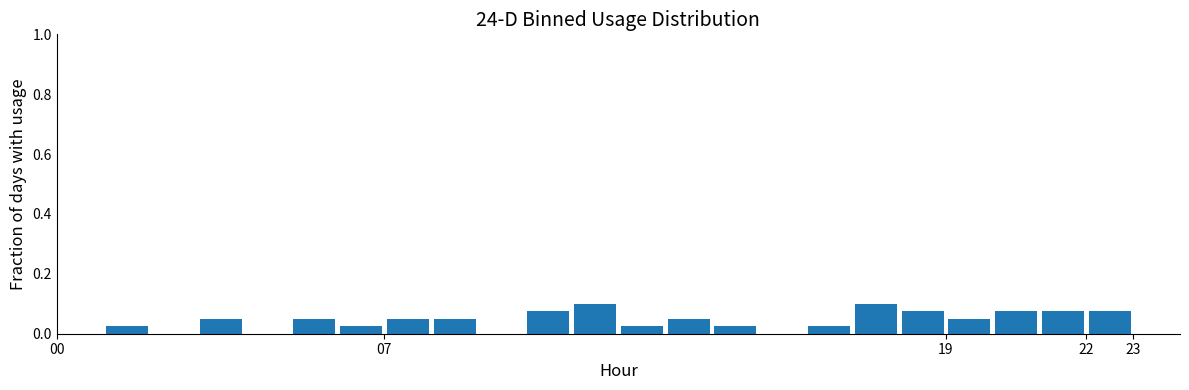

Reading left to right, list every bar in this chart as the range it spans on the x-axis followed by its height. The values are not printed on the chart, so give them approximately, as read against the axis.

0 to 1: 0
1 to 2: 0.02
2 to 3: 0
3 to 4: 0.06
4 to 5: 0
5 to 6: 0.06
6 to 7: 0.02
7 to 8: 0.06
8 to 9: 0.06
9 to 10: 0
10 to 11: 0.08
11 to 12: 0.10
12 to 13: 0.02
13 to 14: 0.06
14 to 15: 0.02
15 to 16: 0
16 to 17: 0.02
17 to 18: 0.10
18 to 19: 0.08
19 to 20: 0.06
20 to 21: 0.08
21 to 22: 0.08
22 to 23: 0.08
23 to 24: 0